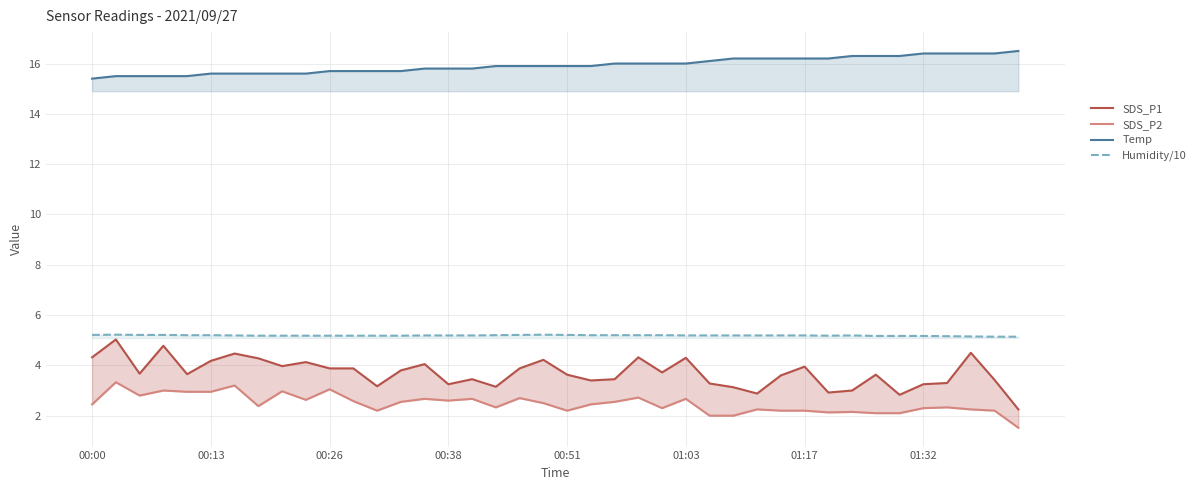

Is it true that Temp equals 28.0 at 00:38?

False